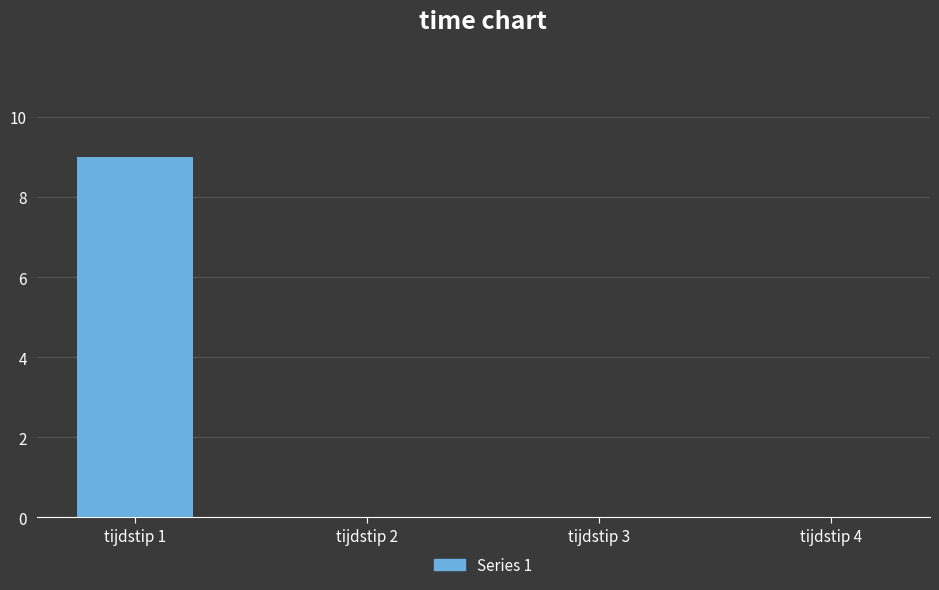

The value at tijdstip 4 is 0. True or false?

True